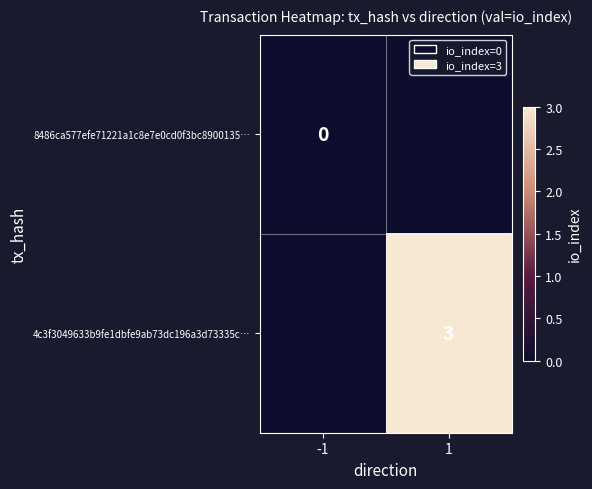

List the labels in order of 8486ca577efe71221a1c8e7e0cd0f3bc8900135… value, largest first.

-1, 1